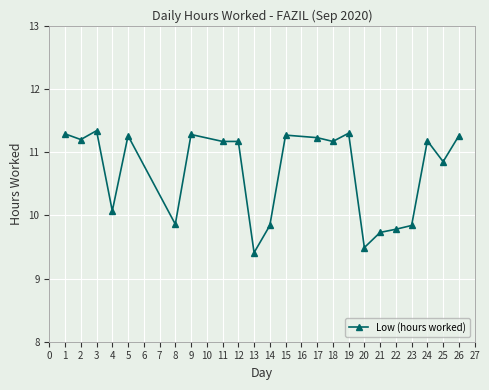

True or false: there are more than 1 points higher than both neighbors.

True